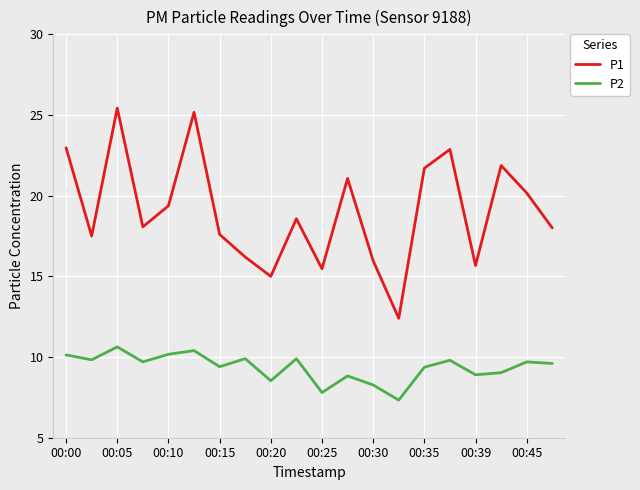

What is the lowest value of the P2 series?

7.3